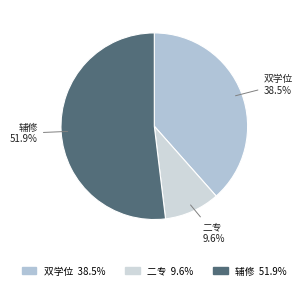

What percentage is the 二专 slice, to the nearest percent?

10%